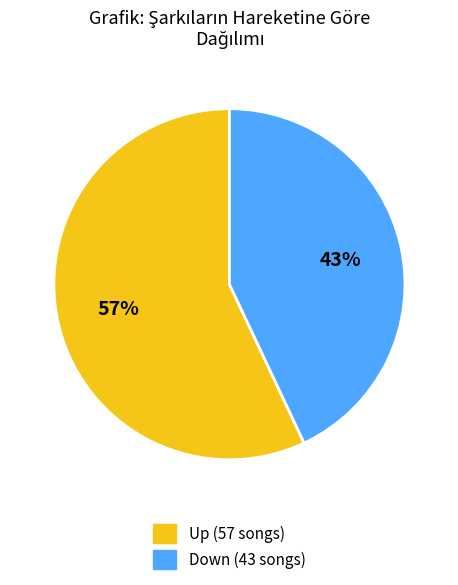

Combined, do Up (57 songs) and Down (43 songs) account for over 50%?

Yes